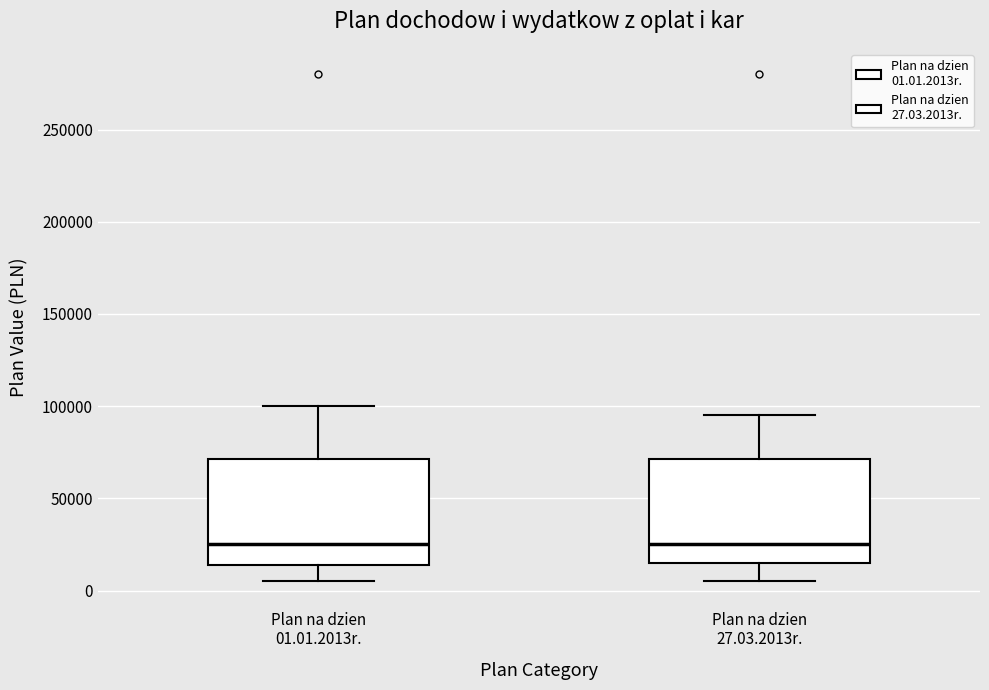

Reading left to right, read every box against the y-axis: the position of its median line, the range the box covers, and the ends of its whiskers. The values are not printed on the chart, so give them approximately, as read against the axis.

Plan na dzien 01.01.2013r.: median 25000, box 15000 to 70000, whiskers 5000 to 100000
Plan na dzien 27.03.2013r.: median 25000, box 15000 to 70000, whiskers 5000 to 95000